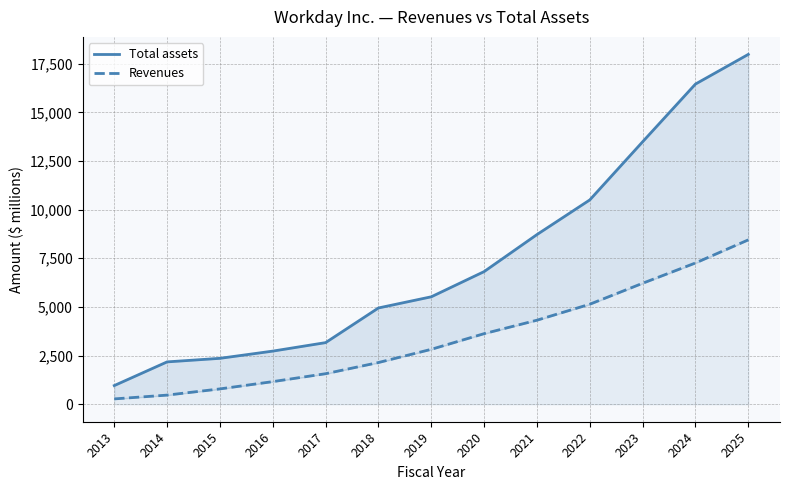

Is this an area chart (filled region under the line)?

No